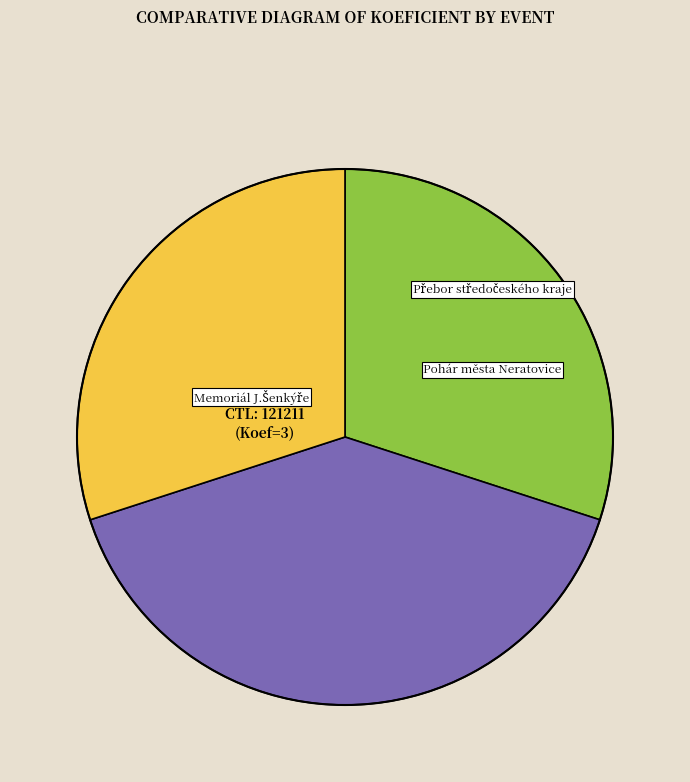

Is there a majority slice in this chart?

No